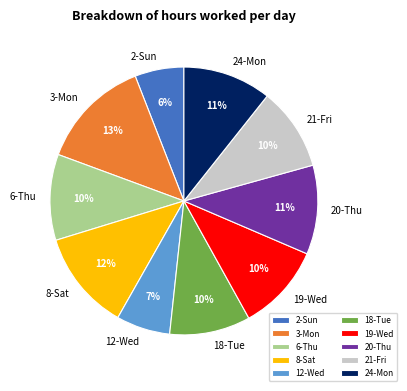

Is 3-Mon the majority of the pie?

No